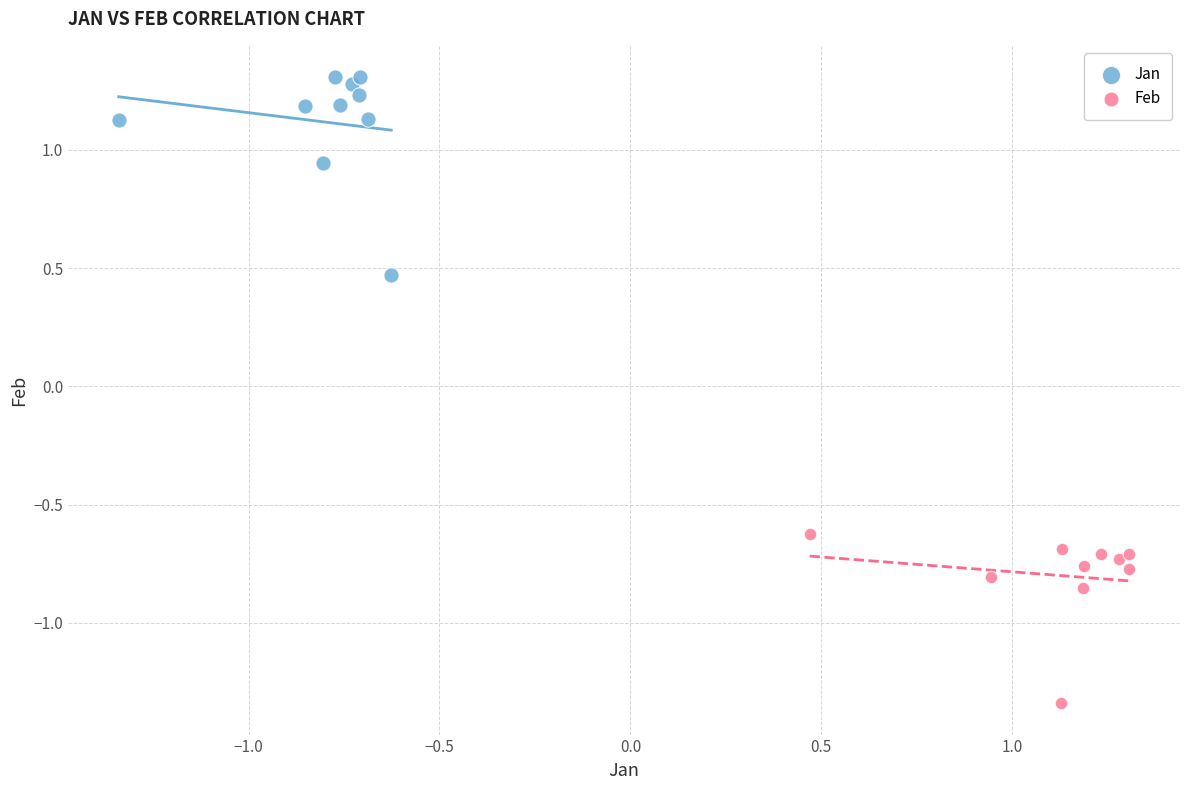

Which series reaches the maximum Y coordinate?

Jan